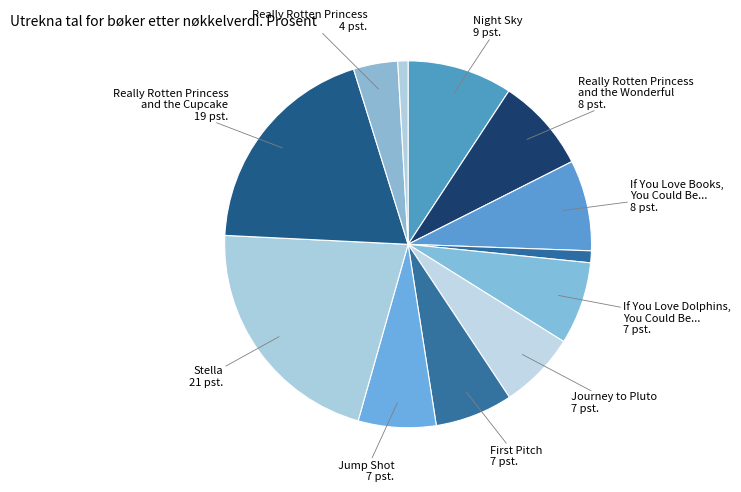

Is there a majority slice in this chart?

No